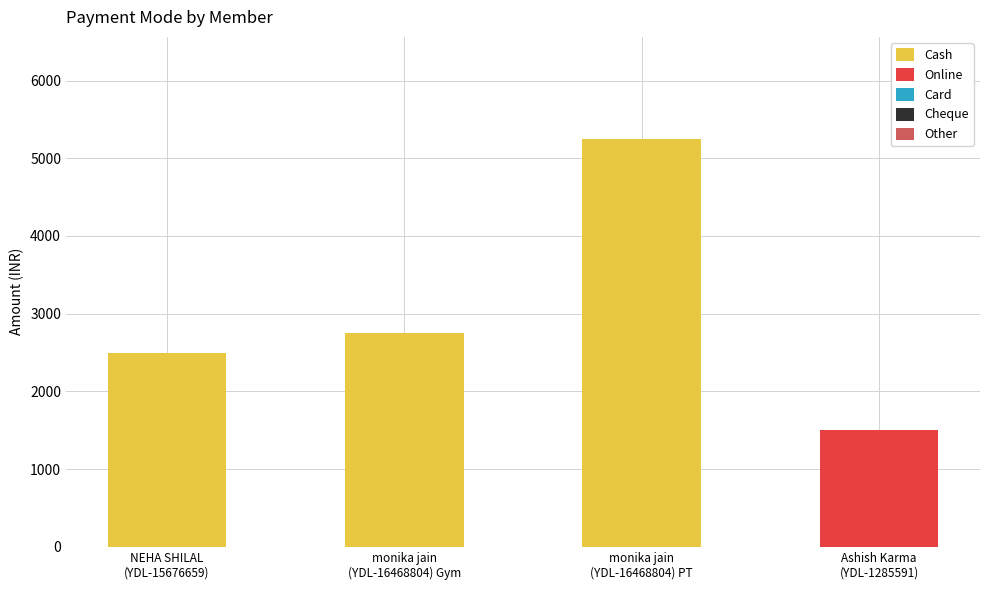

What is the sum of all Cash values?

10500